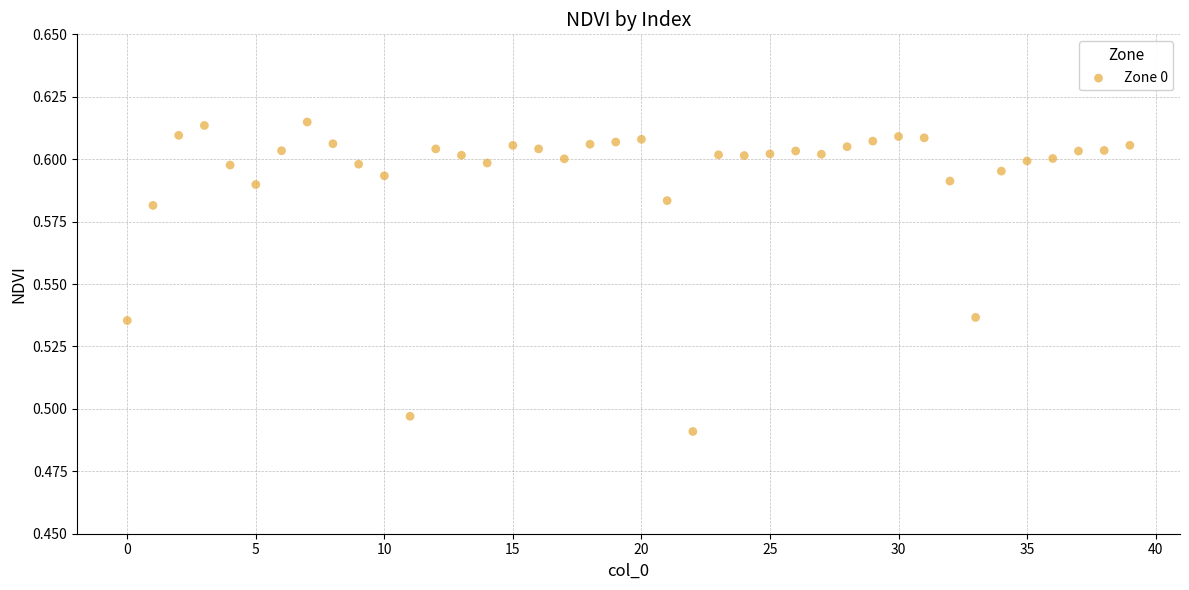

How many data points are displayed?

40